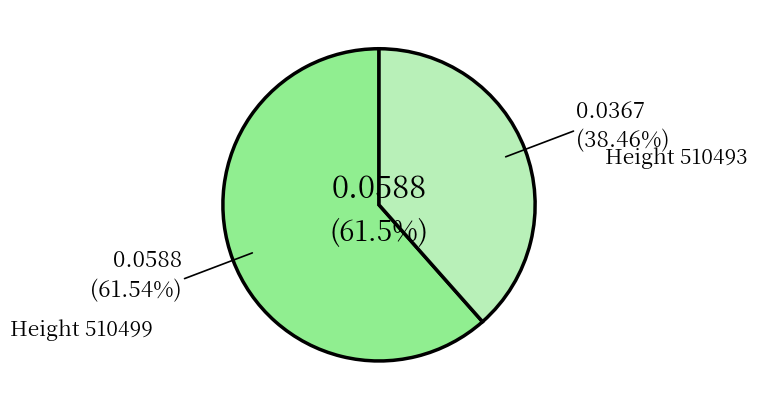

How many segments does this pie chart have?

2